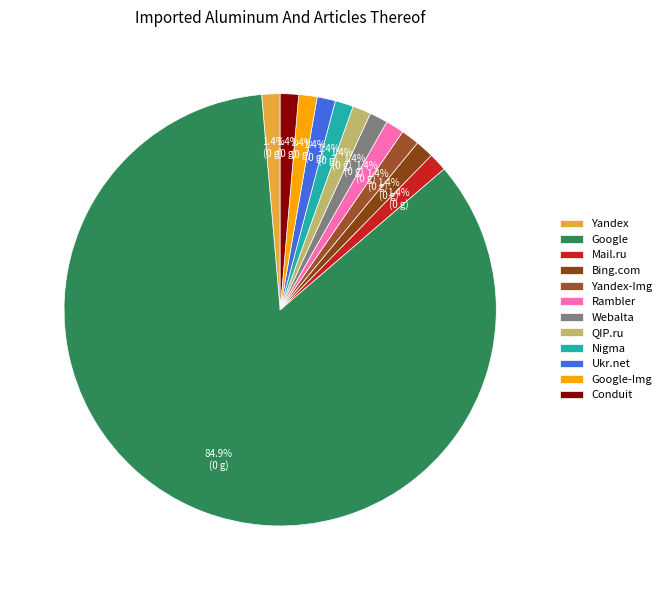

Which category has the biggest portion of the pie?

Google